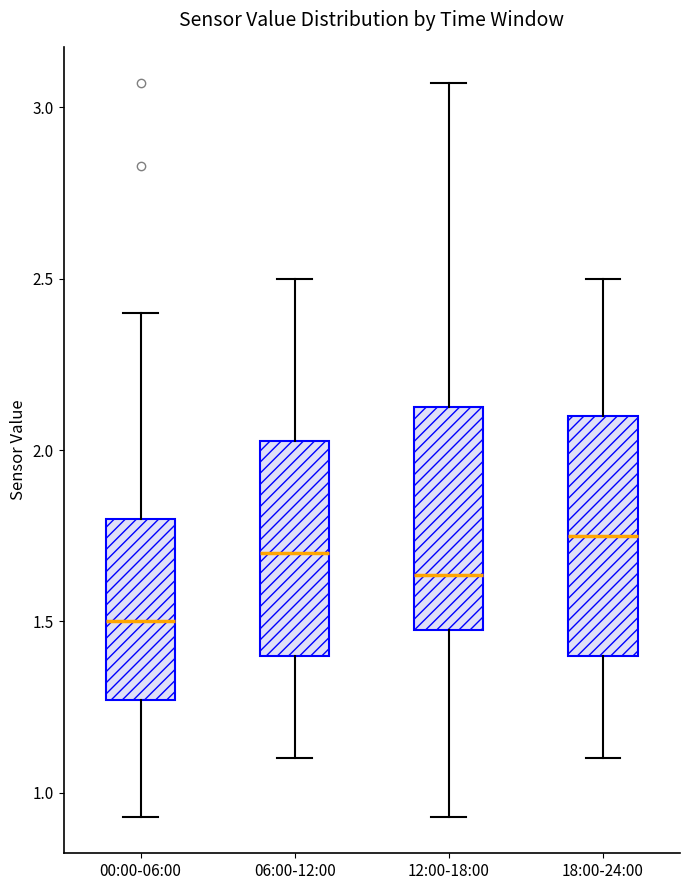

Reading left to right, transcribe this box plot: for each box, give where its median line is, the range the box spans, and where its two whiskers end, as read against the y-axis. The values are not printed on the chart, so give them approximately, as read against the axis.

00:00-06:00: median 1.50, box 1.25 to 1.80, whiskers 0.95 to 2.40
06:00-12:00: median 1.70, box 1.40 to 2.05, whiskers 1.10 to 2.50
12:00-18:00: median 1.65, box 1.50 to 2.15, whiskers 0.95 to 3.05
18:00-24:00: median 1.75, box 1.40 to 2.10, whiskers 1.10 to 2.50